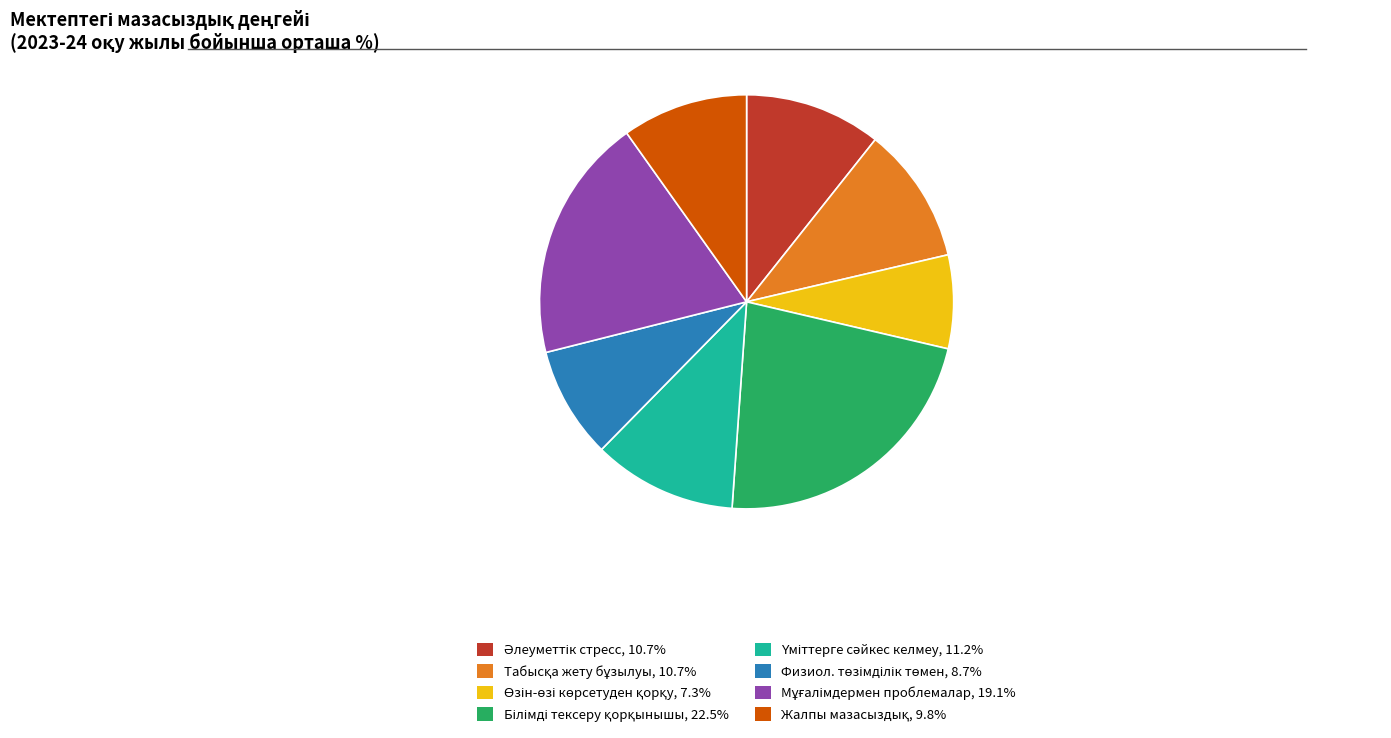

Is there a majority slice in this chart?

No